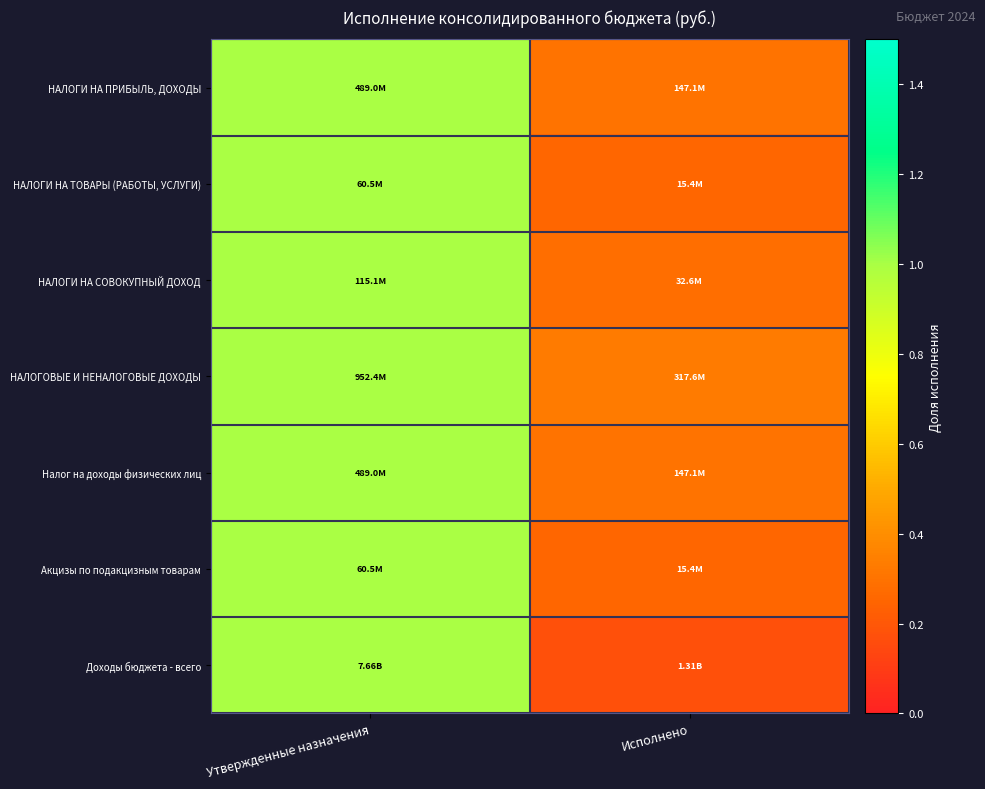

Reading right to left, transcribe all the data shown in this chart.

НАЛОГИ НА ПРИБЫЛЬ, ДОХОДЫ: Исполнено=0.3	Утвержденные назначения=1.0
НАЛОГИ НА ТОВАРЫ (РАБОТЫ, УСЛУГИ): Исполнено=0.3	Утвержденные назначения=1.0
НАЛОГИ НА СОВОКУПНЫЙ ДОХОД: Исполнено=0.3	Утвержденные назначения=1.0
НАЛОГОВЫЕ И НЕНАЛОГОВЫЕ ДОХОДЫ: Исполнено=0.3	Утвержденные назначения=1.0
Налог на доходы физических лиц: Исполнено=0.3	Утвержденные назначения=1.0
Акцизы по подакцизным товарам: Исполнено=0.3	Утвержденные назначения=1.0
Доходы бюджета - всего: Исполнено=0.2	Утвержденные назначения=1.0